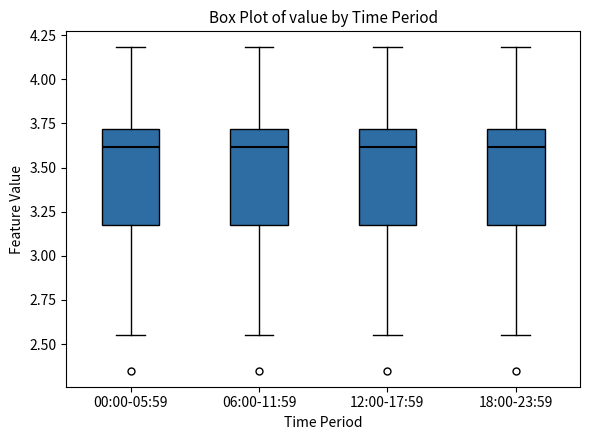

Reading left to right, transcribe this box plot: for each box, give where its median line is, the range the box spans, and where its two whiskers end, as read against the y-axis. The values are not printed on the chart, so give them approximately, as read against the axis.

00:00-05:59: median 3.60, box 3.20 to 3.70, whiskers 2.55 to 4.20
06:00-11:59: median 3.60, box 3.20 to 3.70, whiskers 2.55 to 4.20
12:00-17:59: median 3.60, box 3.20 to 3.70, whiskers 2.55 to 4.20
18:00-23:59: median 3.60, box 3.20 to 3.70, whiskers 2.55 to 4.20